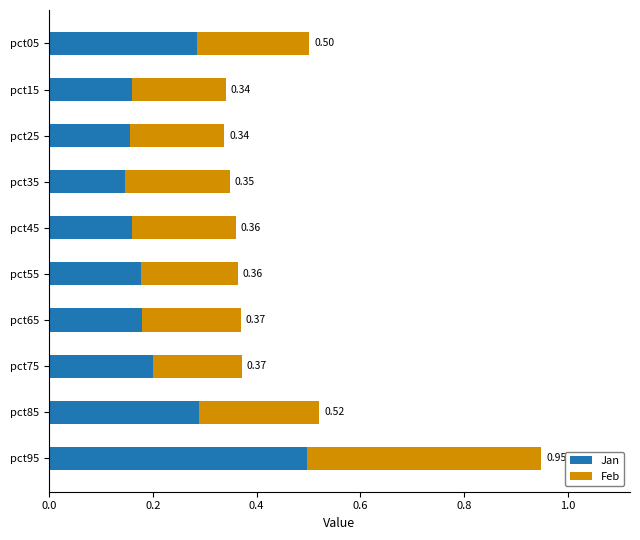

What are all the series names shown in the legend?

Jan, Feb